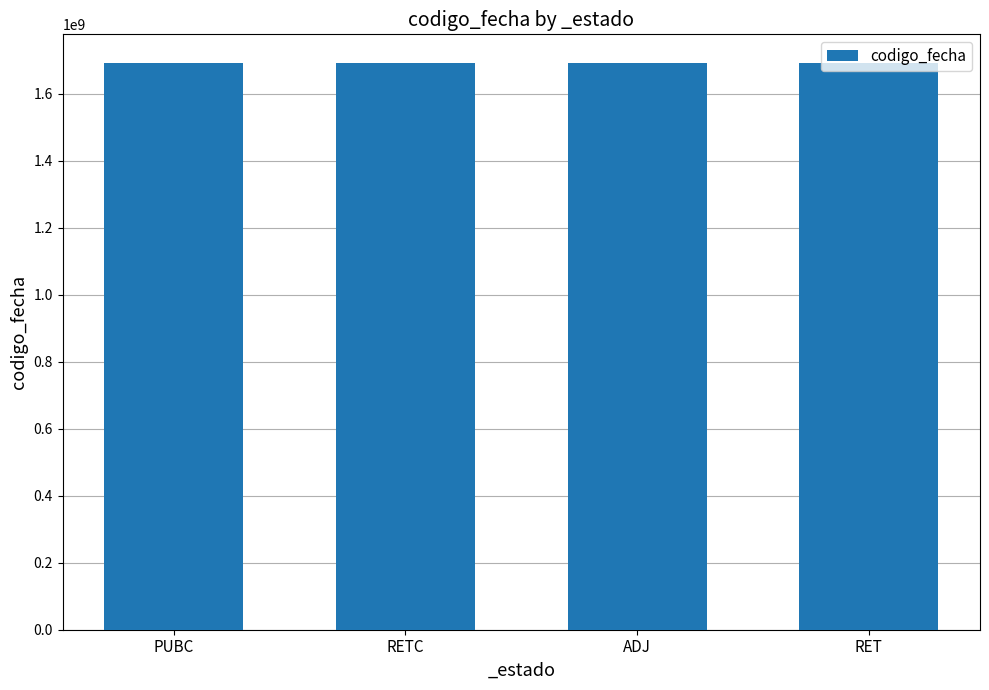

The value at PUBC is 1692002909. True or false?

True